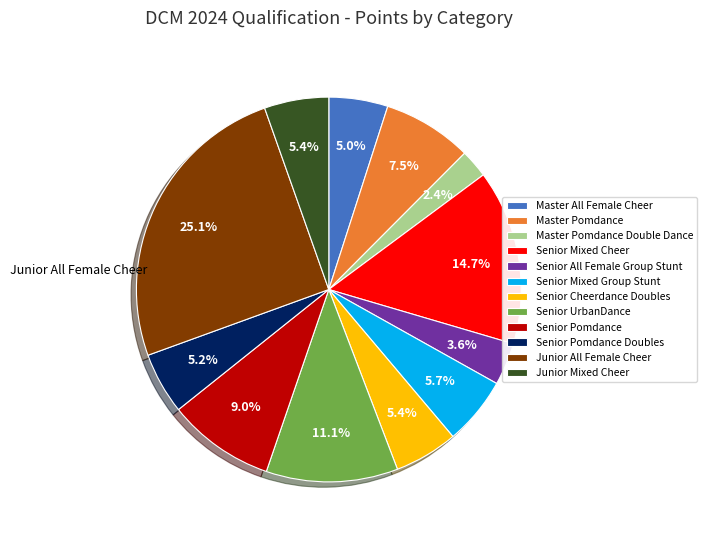

What portion of the pie excludes Master Pomdance Double Dance?

97.6%